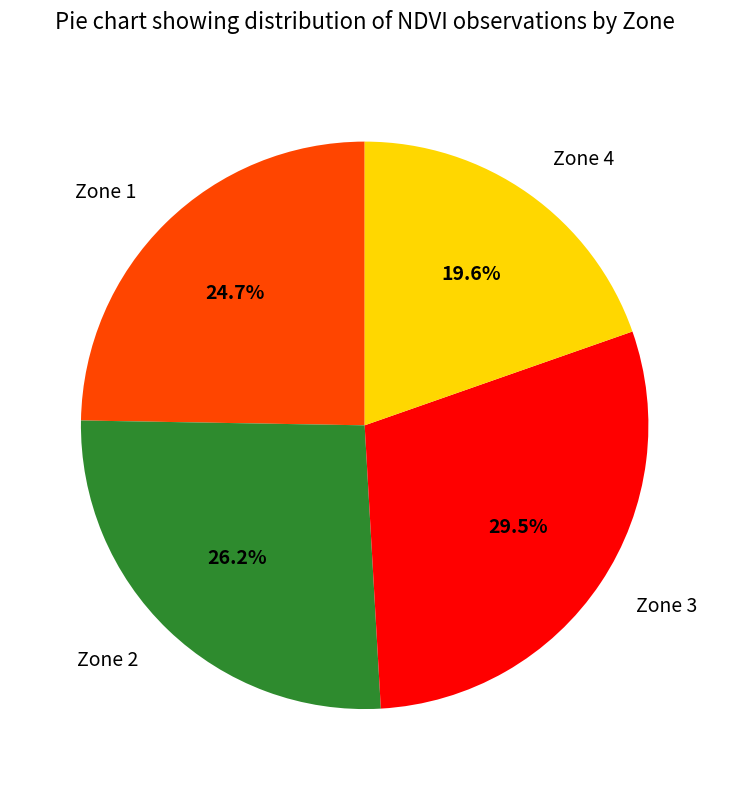

Does any single category account for the majority?

No